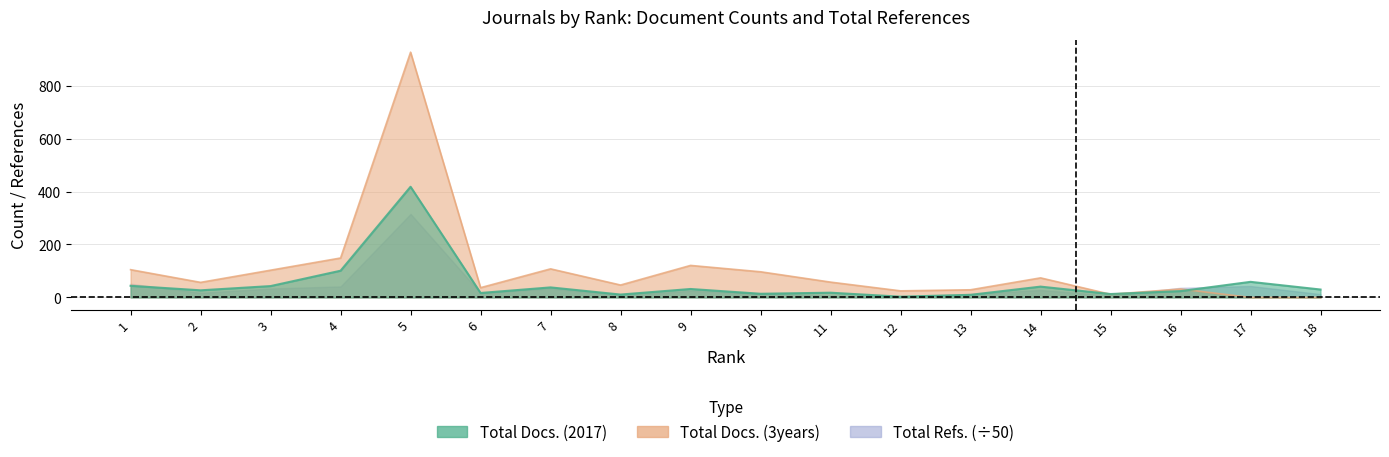

What are all the series names shown in the legend?

Total Docs. (2017), Total Docs. (3years), Total Refs.